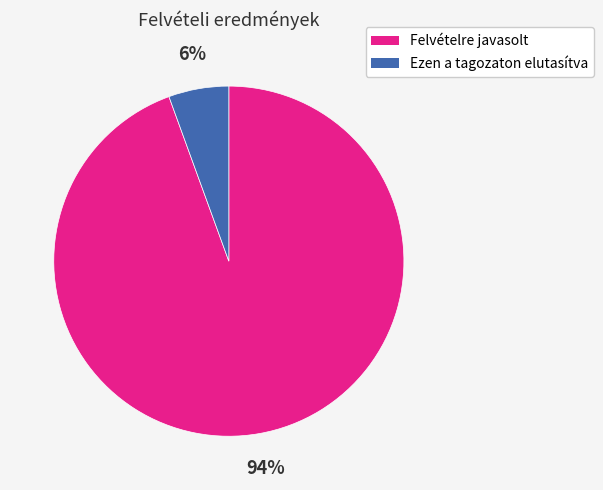

Do Ezen a tagozaton elutasítva and Felvételre javasolt together represent more than half of the pie?

Yes